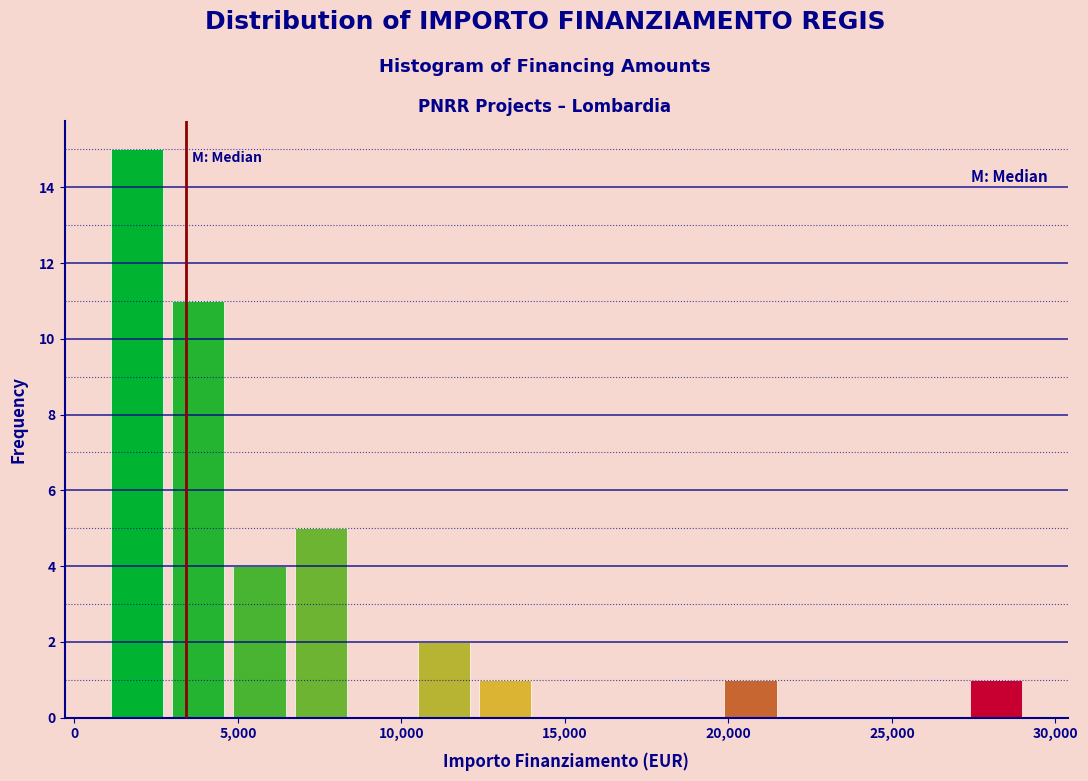

Read against the x-axis, roughly where is the centre of the tallest bar?

2000